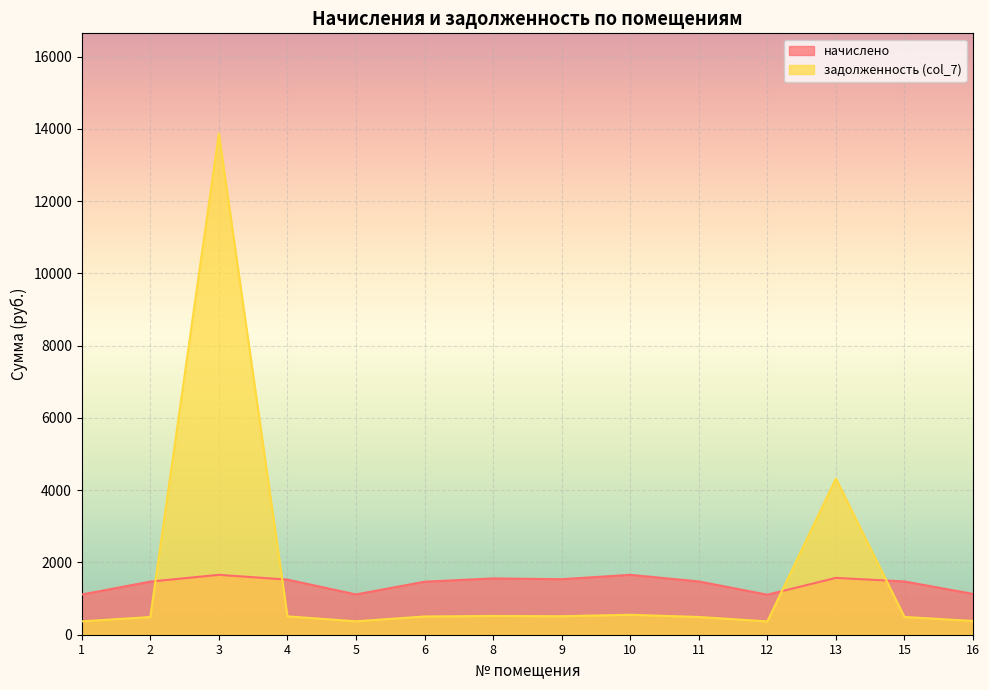

What is the sum of the начислено values at 13 and 2?

3042.8